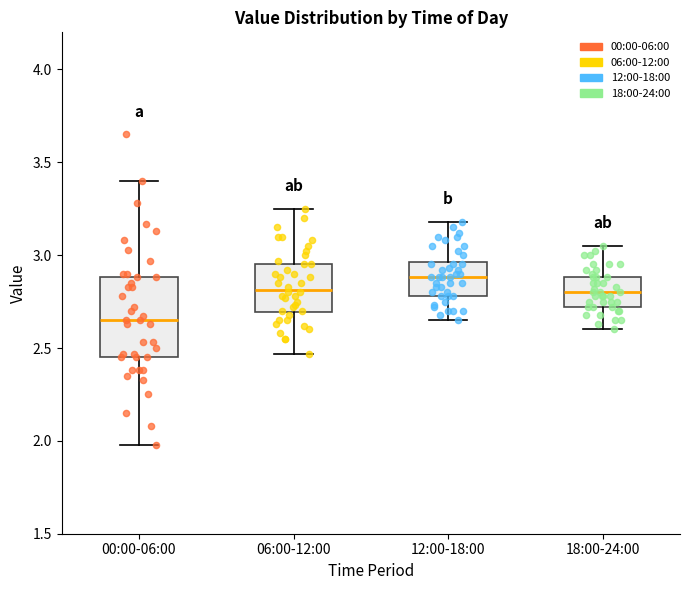

Reading left to right, transcribe this box plot: for each box, give where its median line is, the range the box spans, and where its two whiskers end, as read against the y-axis. The values are not printed on the chart, so give them approximately, as read against the axis.

00:00-06:00: median 2.65, box 2.45 to 2.90, whiskers 2.00 to 3.40
06:00-12:00: median 2.80, box 2.70 to 2.95, whiskers 2.45 to 3.25
12:00-18:00: median 2.90, box 2.80 to 2.95, whiskers 2.65 to 3.20
18:00-24:00: median 2.80, box 2.70 to 2.90, whiskers 2.60 to 3.05